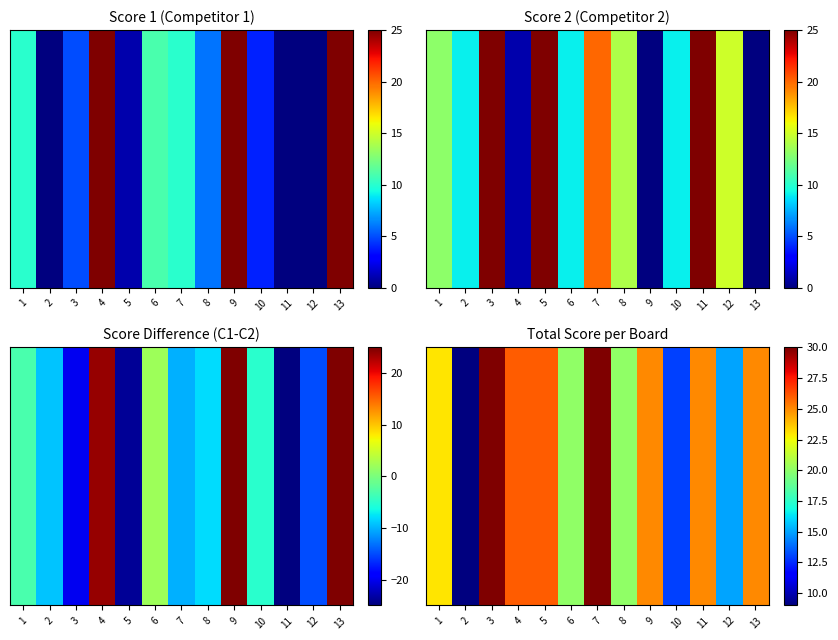

How many values are below 25?

6